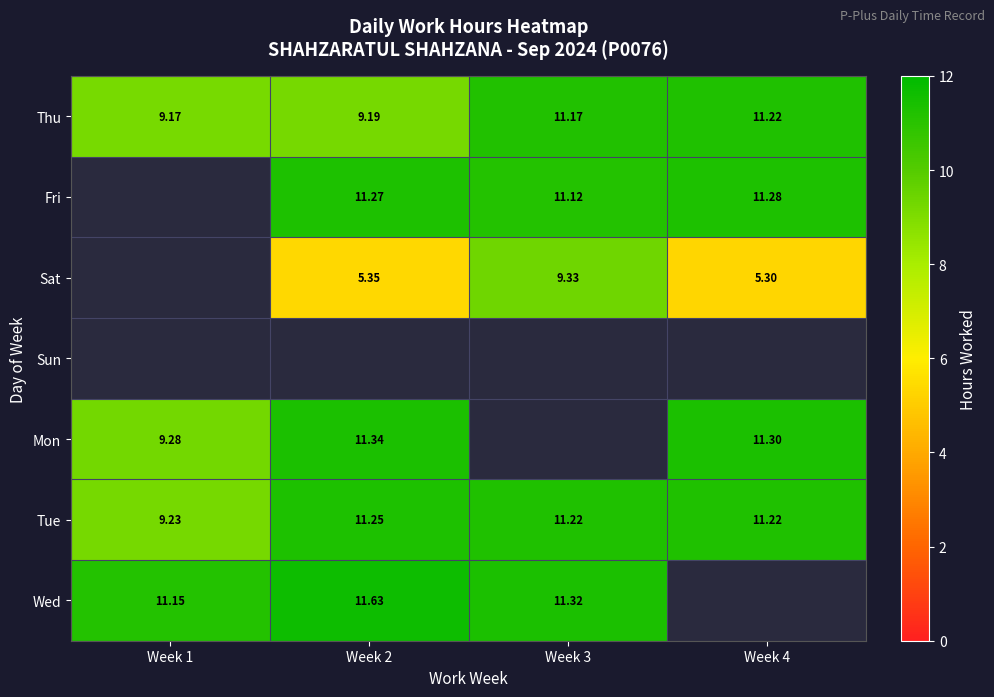

How many data points in Tue are less than 11?

1